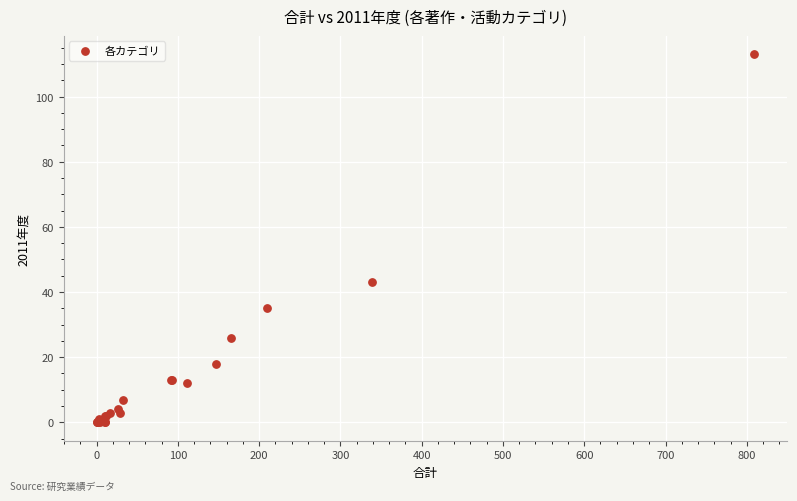

What Y value in the scatter plot is closest to 56?

43